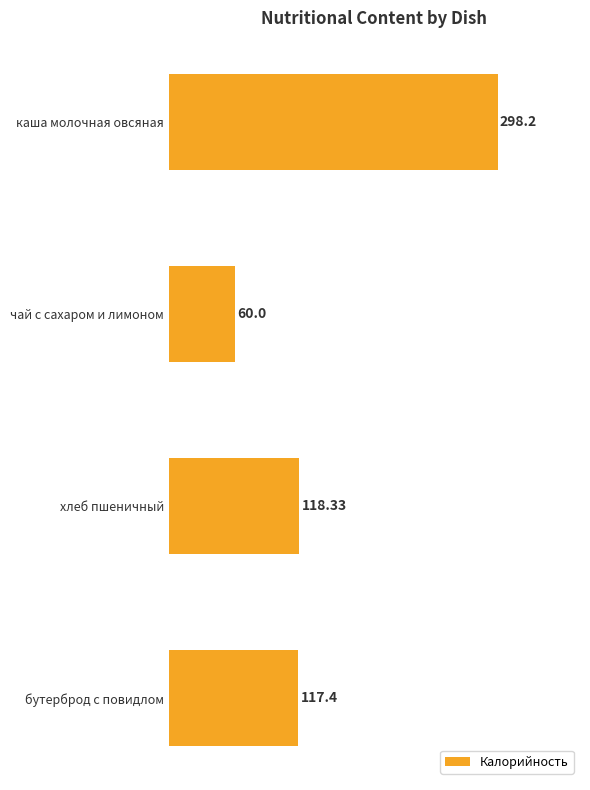

Are the bars horizontal?

Yes